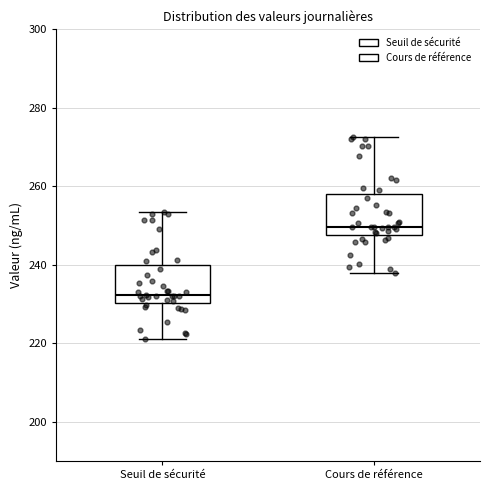

Where is the upper edge of the box for Cours de référence on the y-axis? The values are not printed on the chart, so give them approximately, as read against the axis.

258